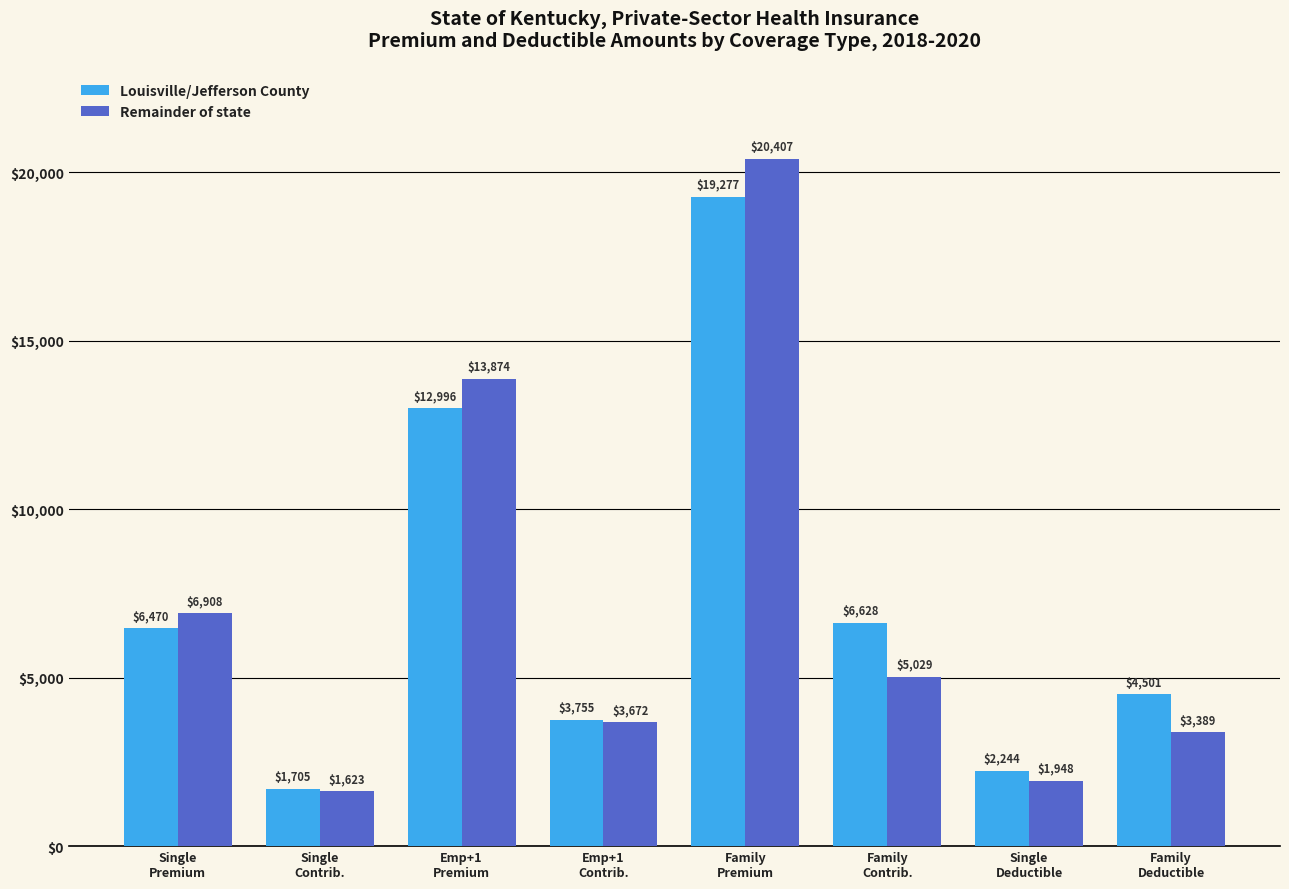

At how many categories does at least one series exceed 18933?

1